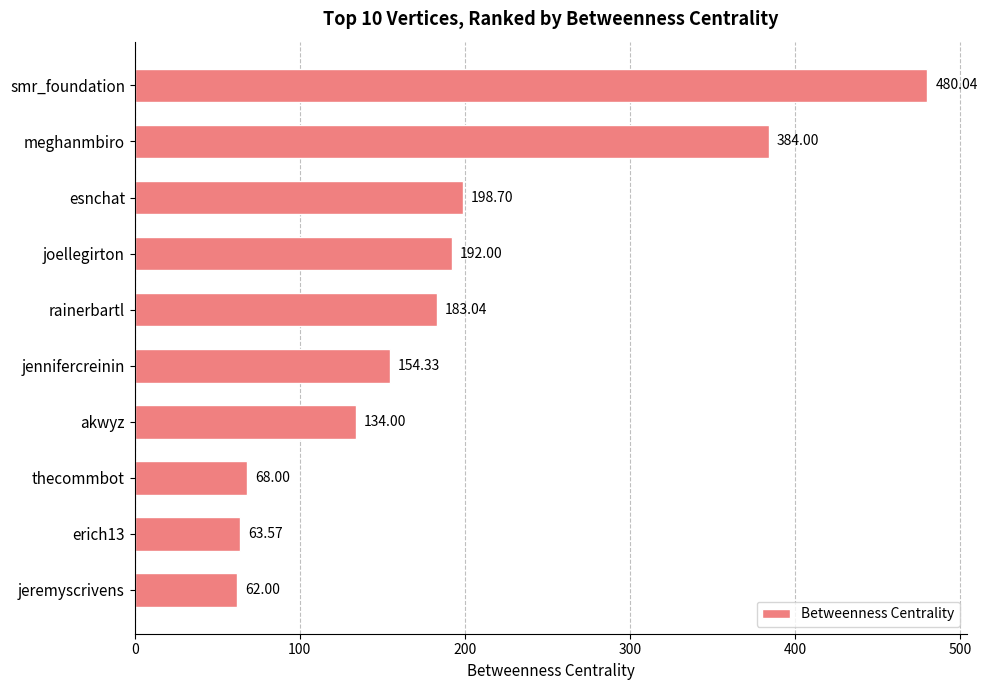

What is the average value?

192.0